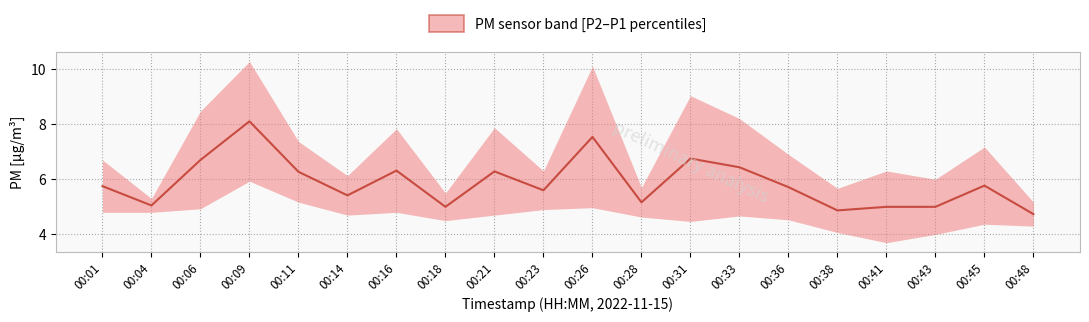

What is the average value of the P2 series?

4.6